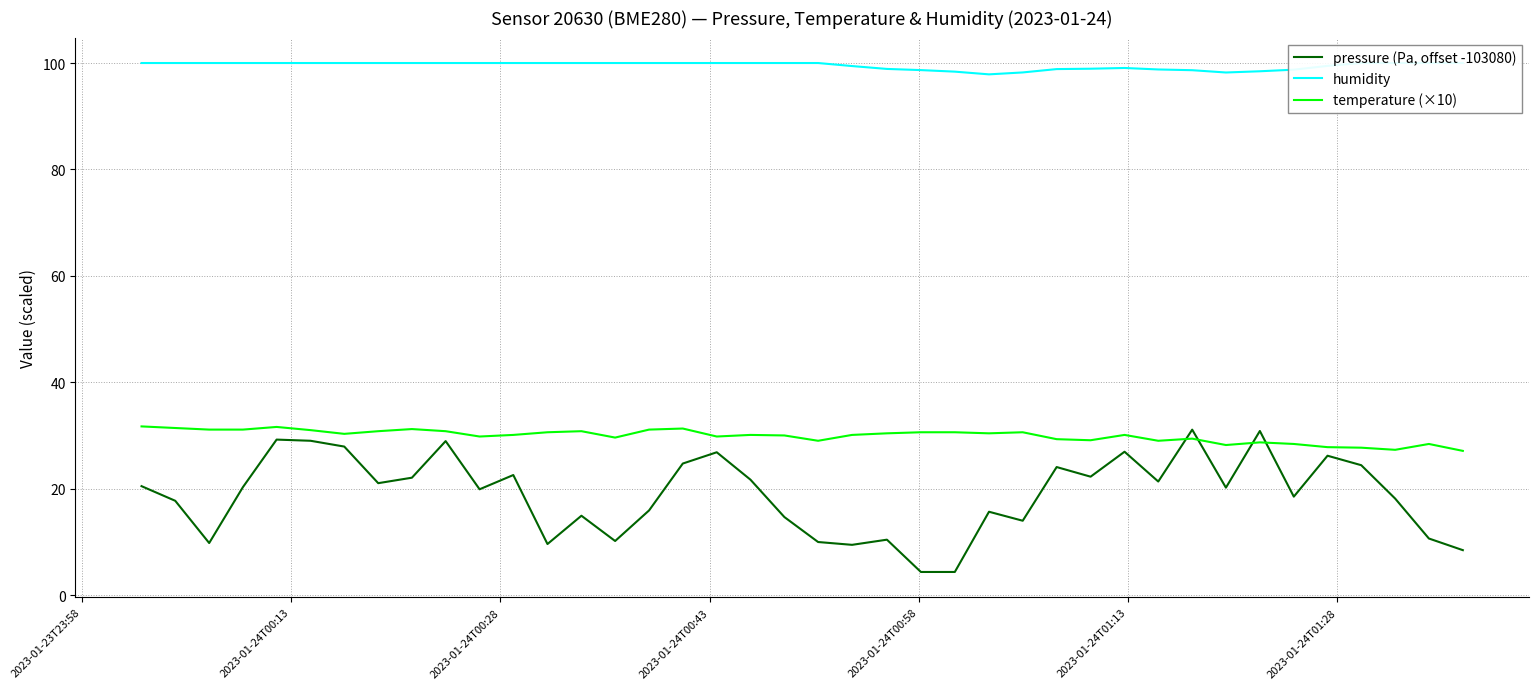

What is the highest value of the pressure (Pa, offset -103080) series?

31.1